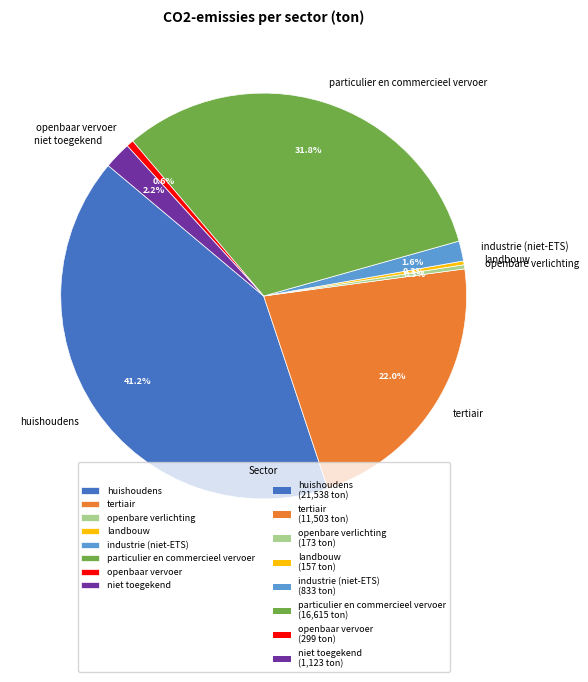

Count the number of slices in the pie.

8